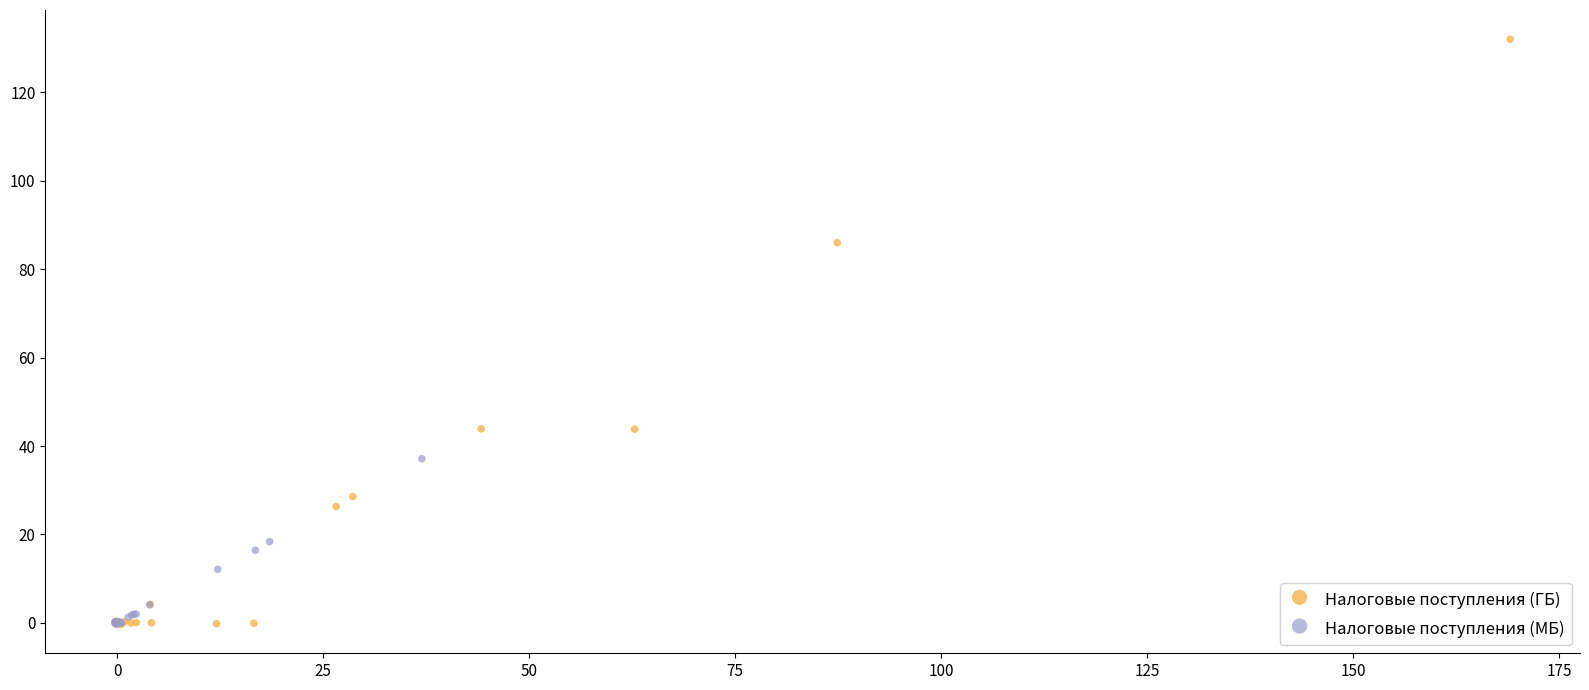

Which series has the largest Y range (max minus min)?

Налоговые поступления (ГБ)